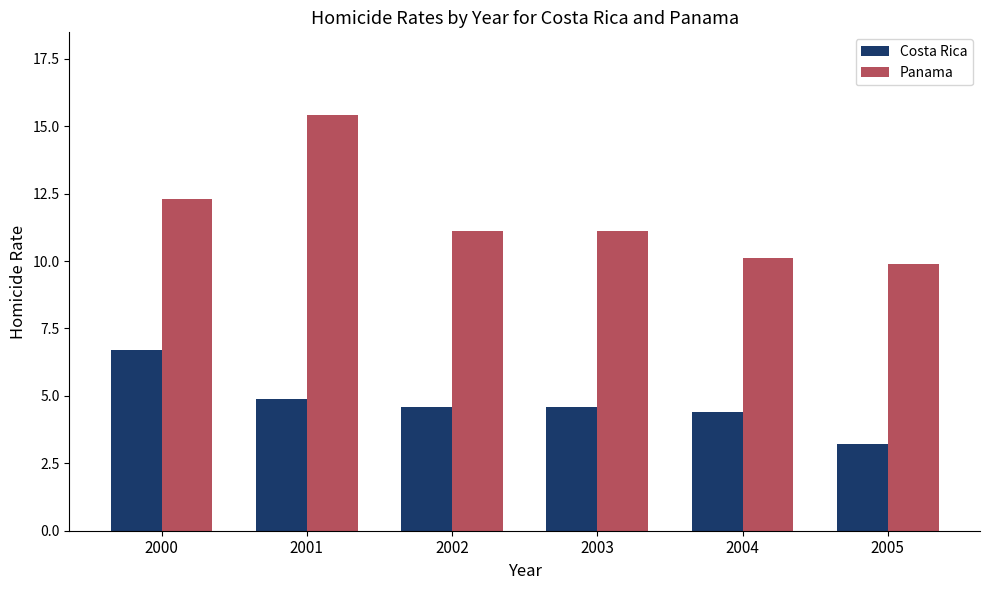

How many bars are there in total?

12